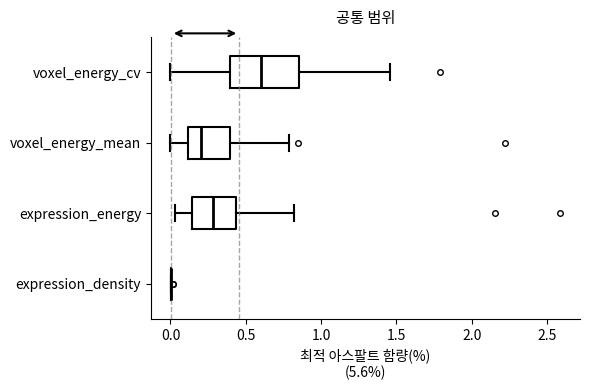

Where is the left edge of the box for voxel_energy_cv on the x-axis? The values are not printed on the chart, so give them approximately, as read against the axis.

0.40